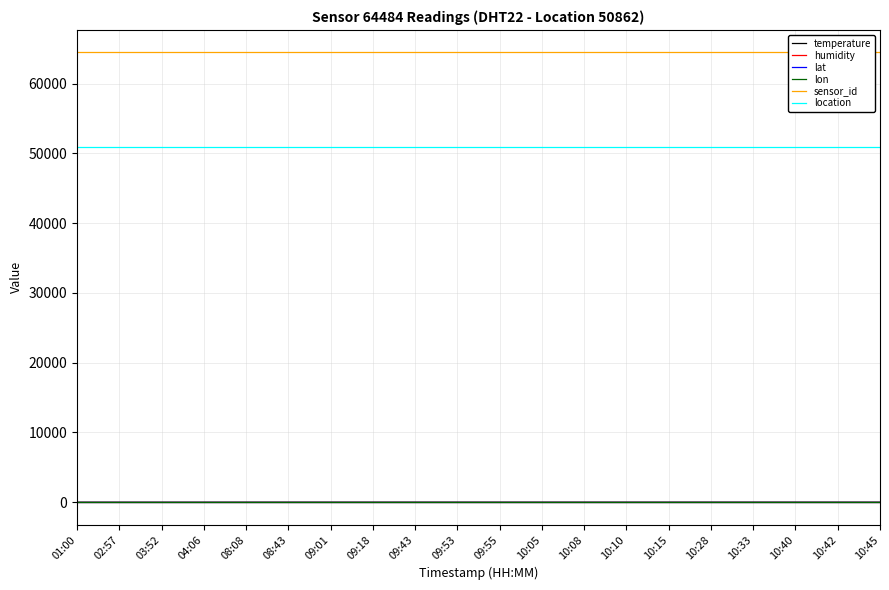

True or false: lon has more than 1 interior local peaks.

False